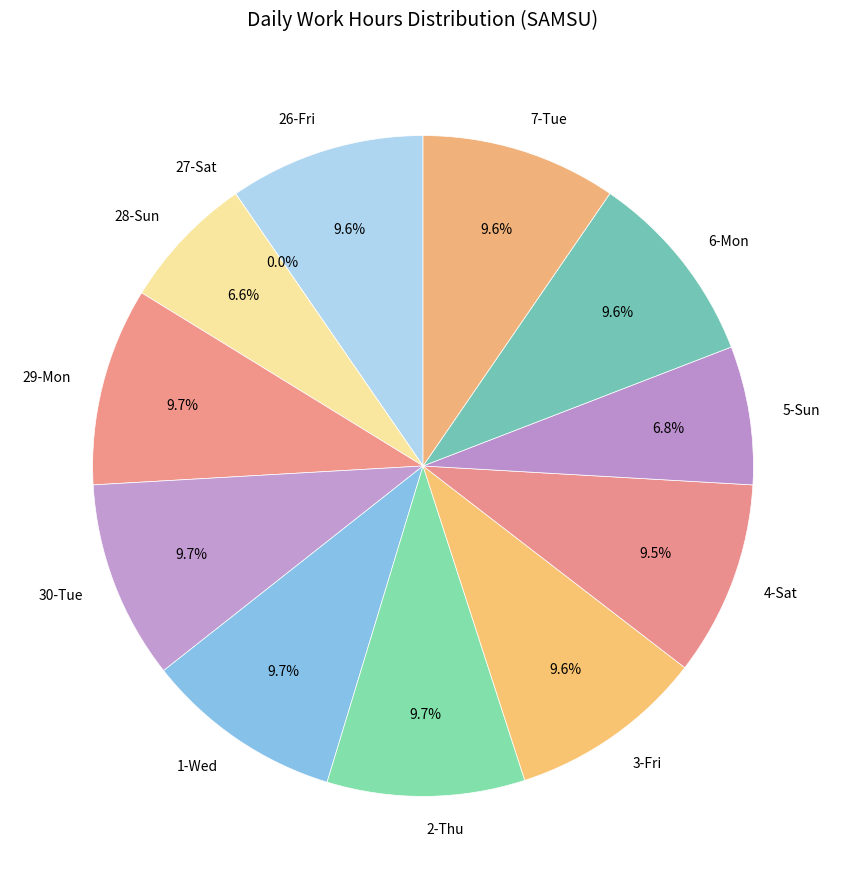

Which category has the smallest portion of the pie?

27-Sat